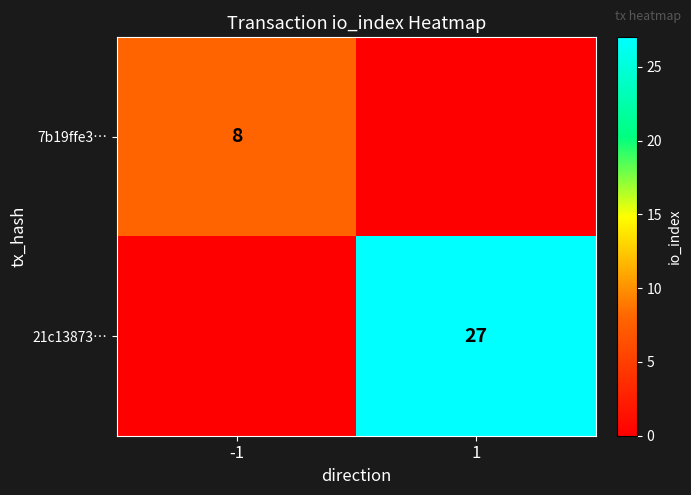

Is it true that 21c13873… equals 6 at 1?

False